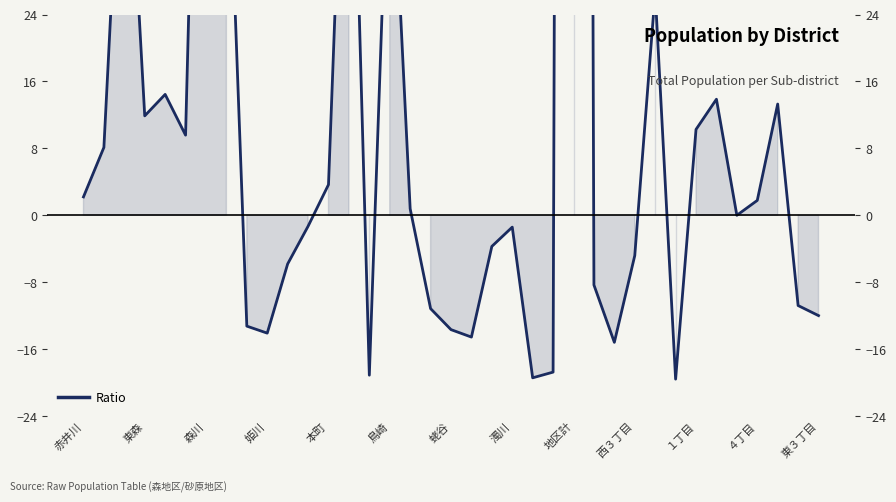

Between １丁目 and 25, which is larger?

１丁目